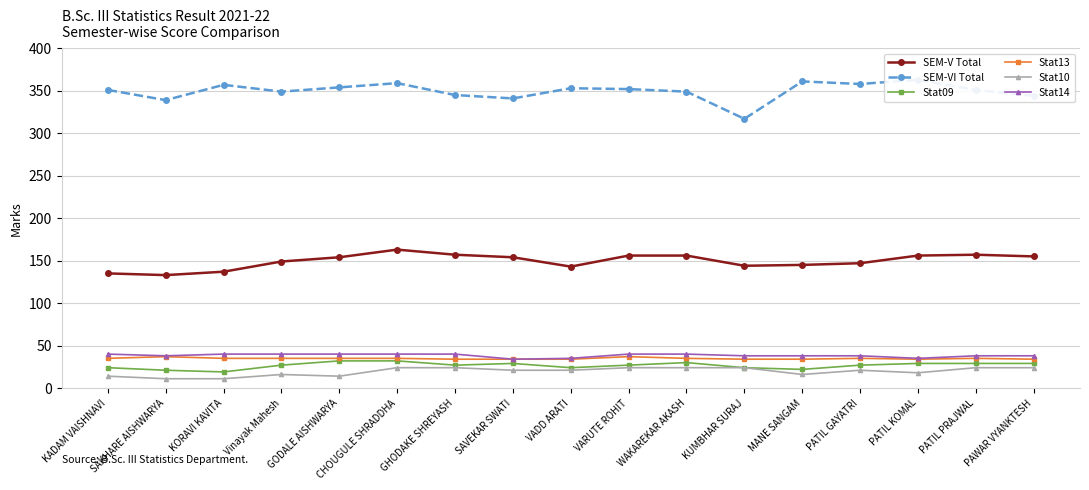

What is the value of the Stat14 point at the 7th from the left?

40